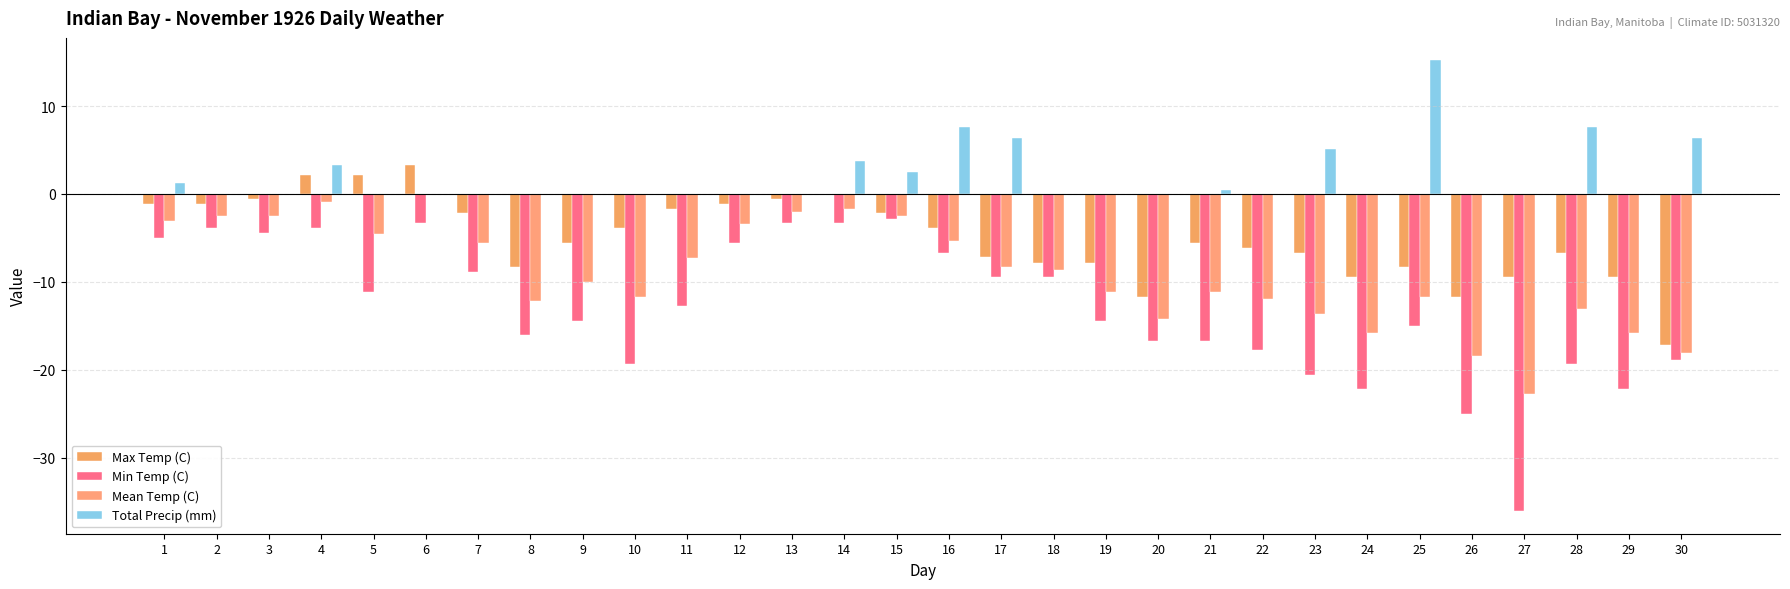

Which category has the highest value in the Min Temp (C) series?

15